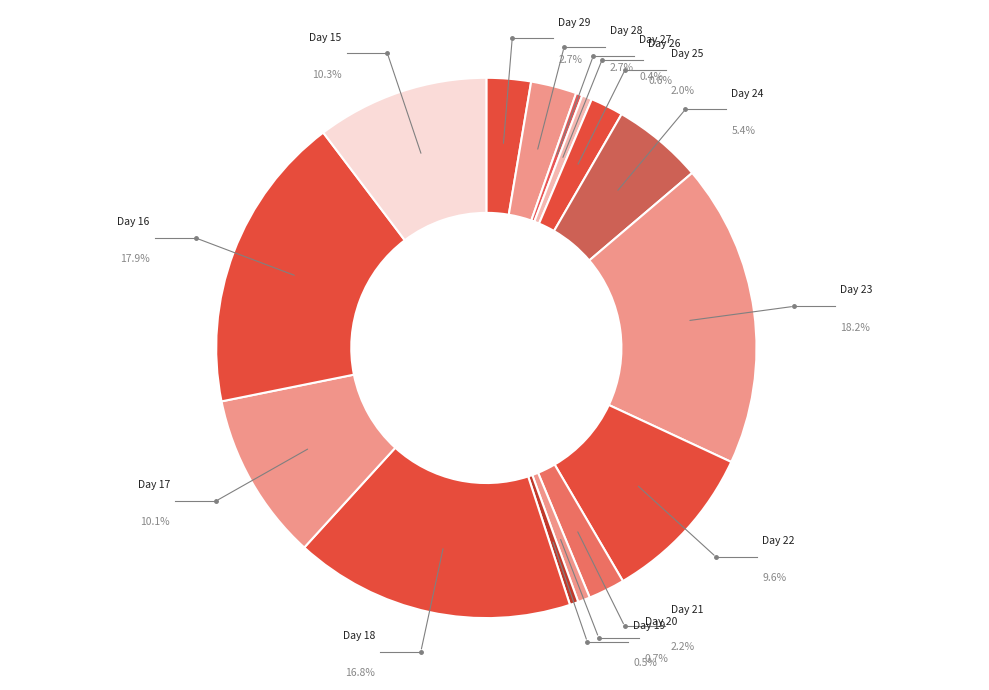

Is it true that 15 is 1% of the pie?

False